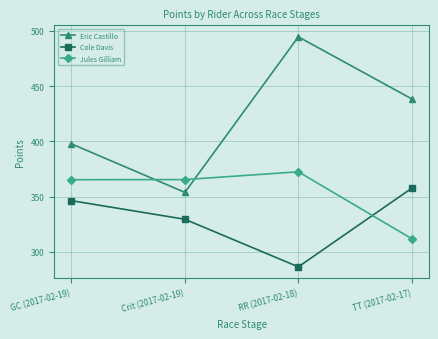

What is the total value across all series at RR (2017-02-18)?

1153.2